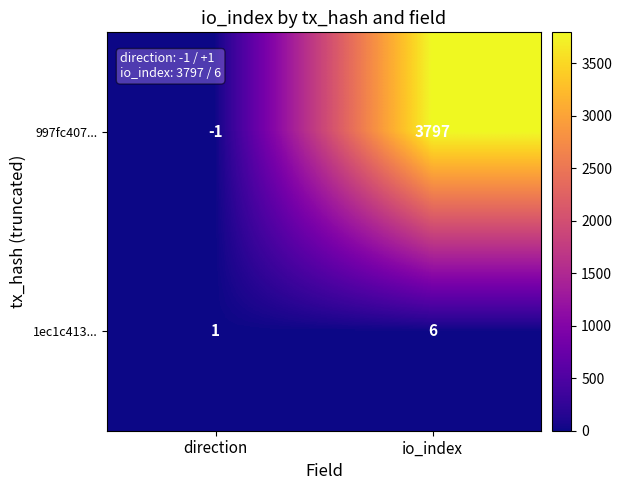

How many positive values does the 997fc407... series have?

1